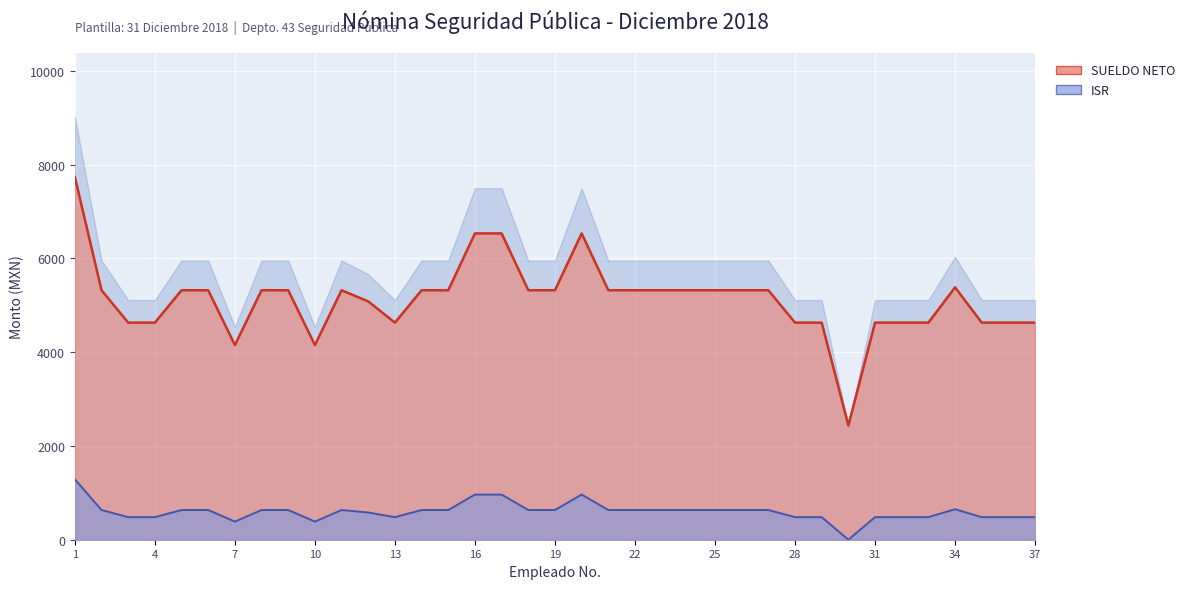

How many lines are shown in the chart?

2